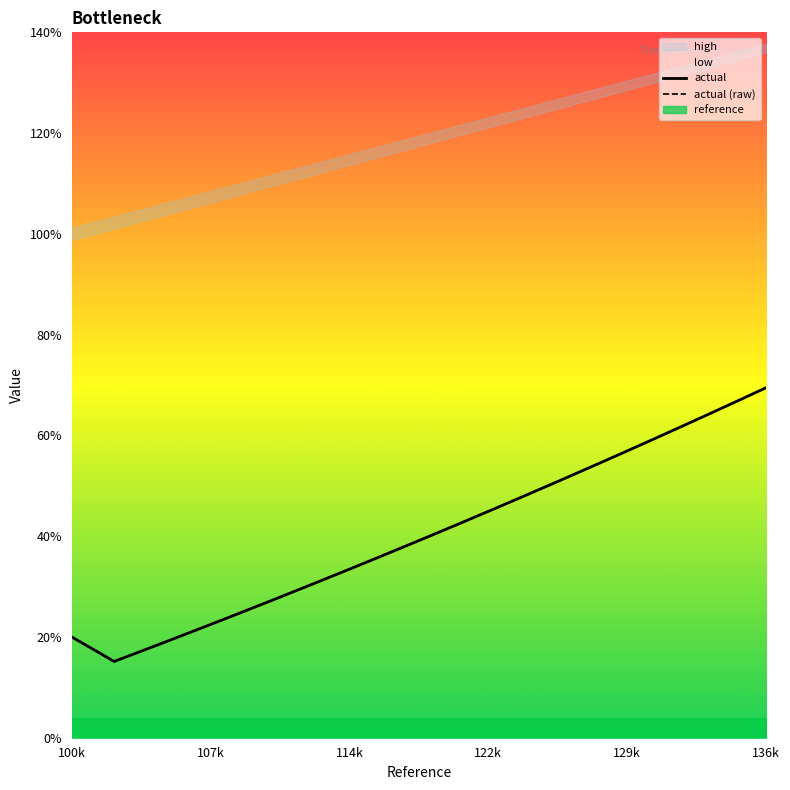

Does the chart display data point markers on the line(s)?

No